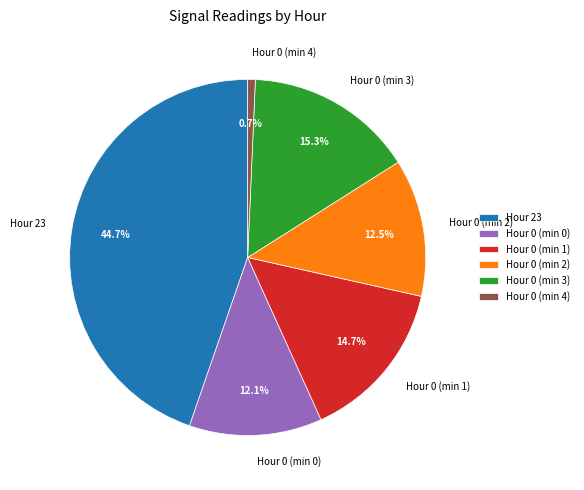

How many slices are in this pie chart?

6